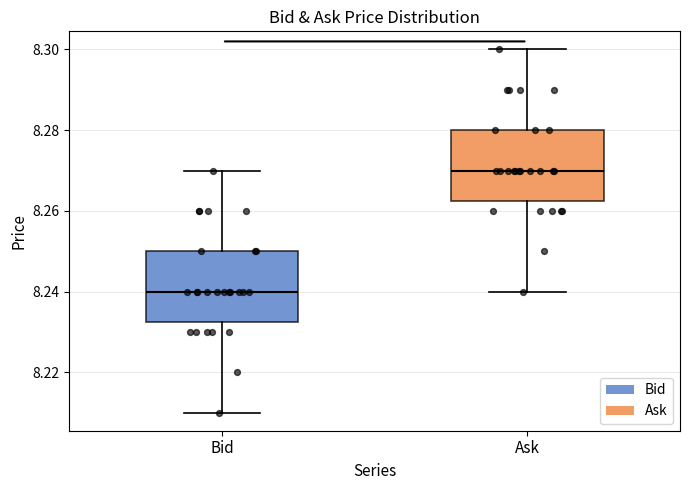

Reading left to right, transcribe this box plot: for each box, give where its median line is, the range the box spans, and where its two whiskers end, as read against the y-axis. The values are not printed on the chart, so give them approximately, as read against the axis.

Bid: median 8.240, box 8.232 to 8.250, whiskers 8.210 to 8.270
Ask: median 8.270, box 8.262 to 8.280, whiskers 8.240 to 8.300